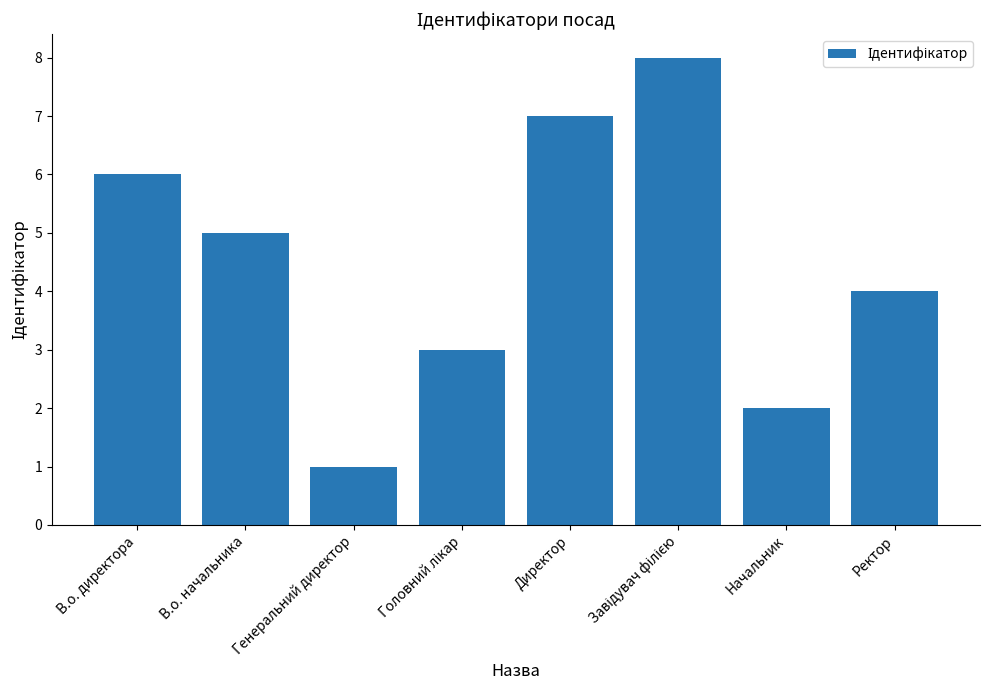

At which label is the value closest to 4?

Ректор